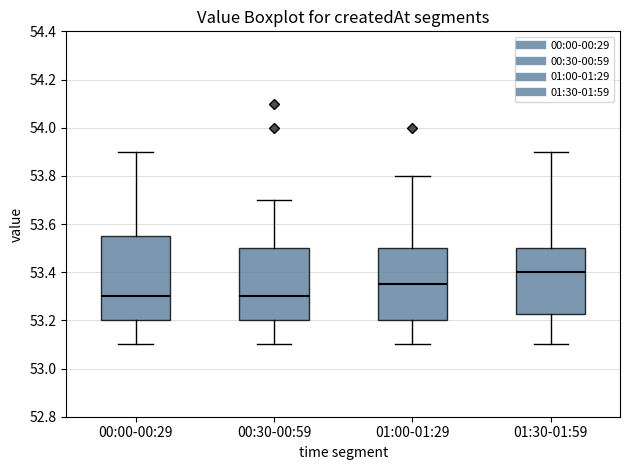

Where does the median line of the box for 01:00-01:29 sit on the y-axis? The values are not printed on the chart, so give them approximately, as read against the axis.

53.36